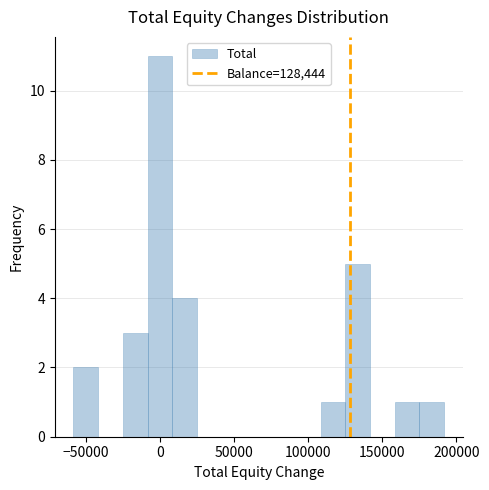

Read against the x-axis, roughly where is the centre of the tallest bar?

0